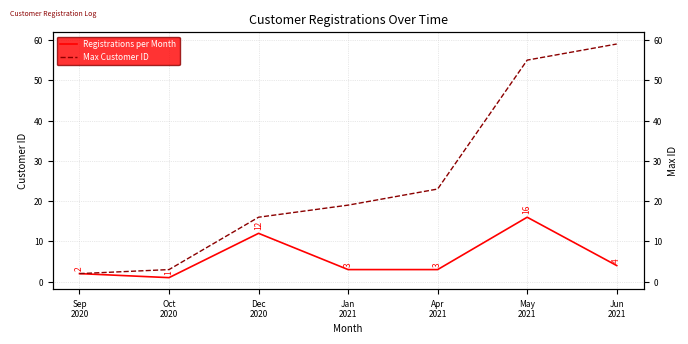

What is the difference between the Registrations per Month values at Apr
2021 and Oct
2020?

2